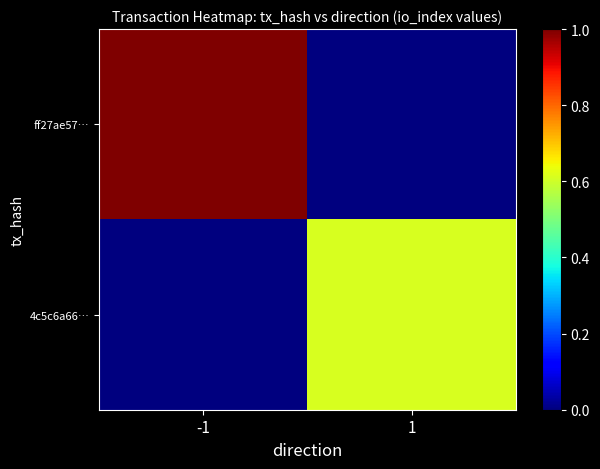

Rank the series by their maximum value, from lowest to highest.

4c5c6a66…, ff27ae57…